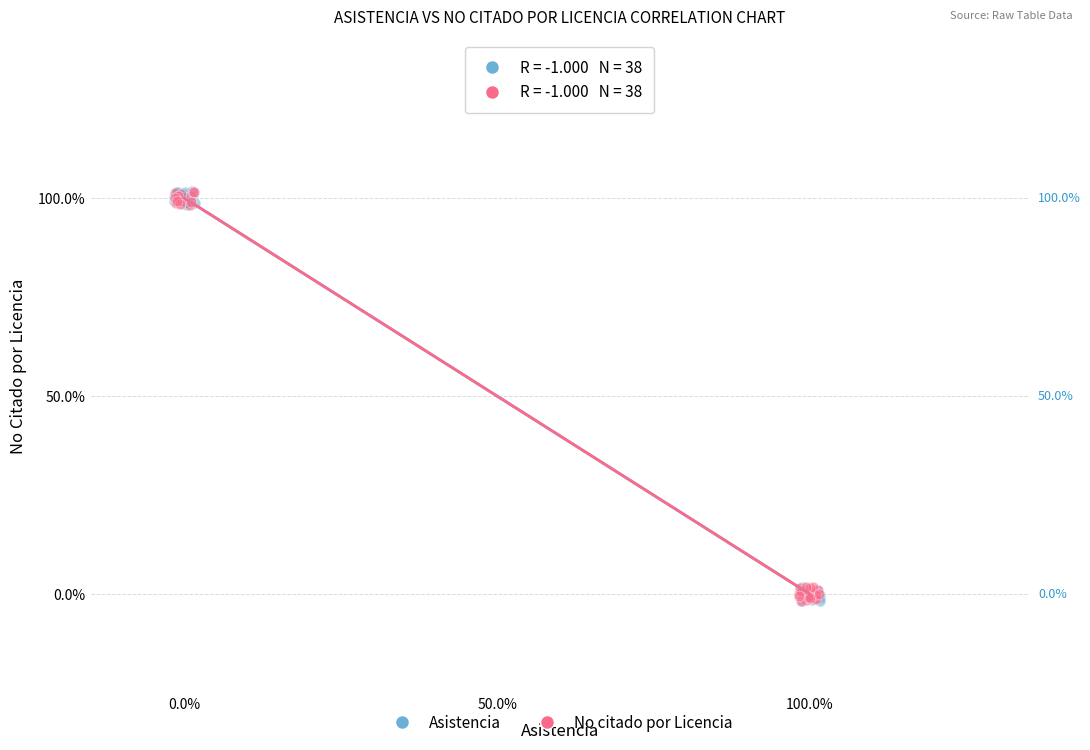

What are all the series names shown in the legend?

Asistencia, No citado por Licencia